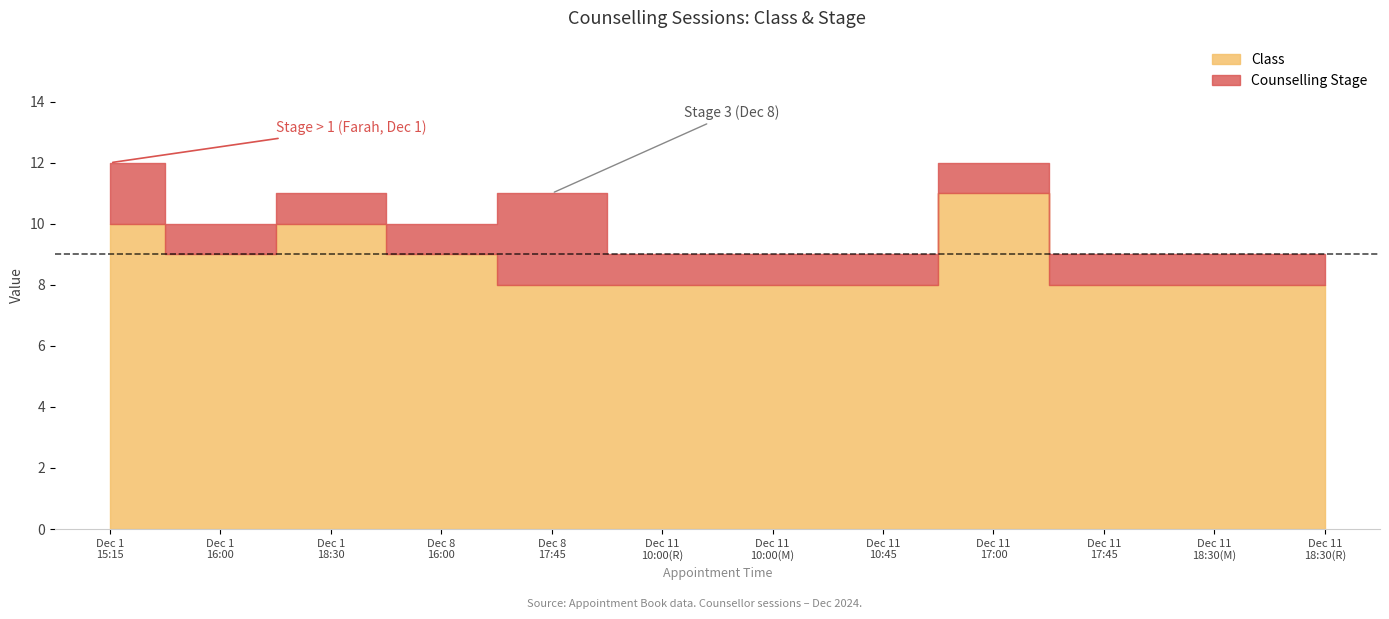

Reading left to right, transcribe all the data shown in this chart.

Class: 2024-12-01 15:15=10	2024-12-01 16:00=9	2024-12-01 18:30=10	2024-12-08 16:00=9	2024-12-08 17:45=8	2024-12-11 10:00 (Ruchita)=8	2024-12-11 10:00 (Megha)=8	2024-12-11 10:45=8	2024-12-11 17:00=11	2024-12-11 17:45=8	2024-12-11 18:30 (Megha)=8	2024-12-11 18:30 (Ruchita)=8
Counselling Stage: 2024-12-01 15:15=2	2024-12-01 16:00=1	2024-12-01 18:30=1	2024-12-08 16:00=1	2024-12-08 17:45=3	2024-12-11 10:00 (Ruchita)=1	2024-12-11 10:00 (Megha)=1	2024-12-11 10:45=1	2024-12-11 17:00=1	2024-12-11 17:45=1	2024-12-11 18:30 (Megha)=1	2024-12-11 18:30 (Ruchita)=1